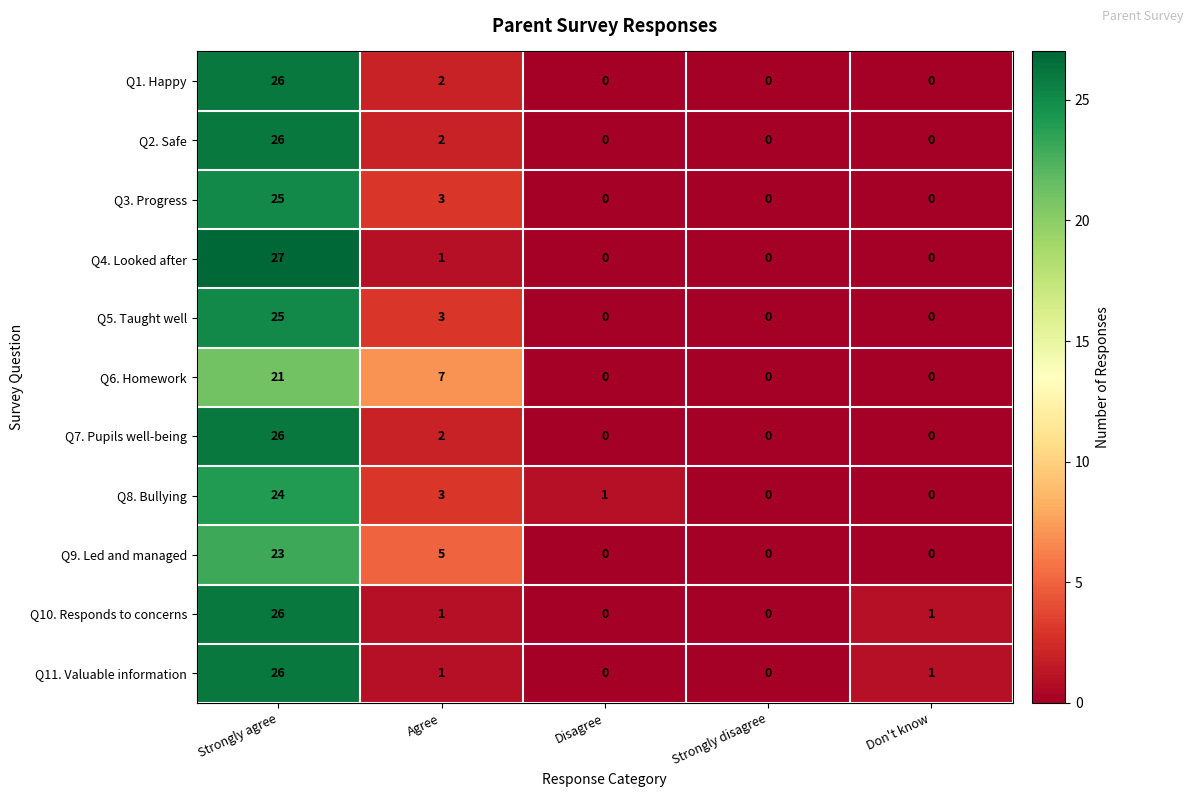

What is the difference between the maximum and minimum values in the Q6. Homework series?

21